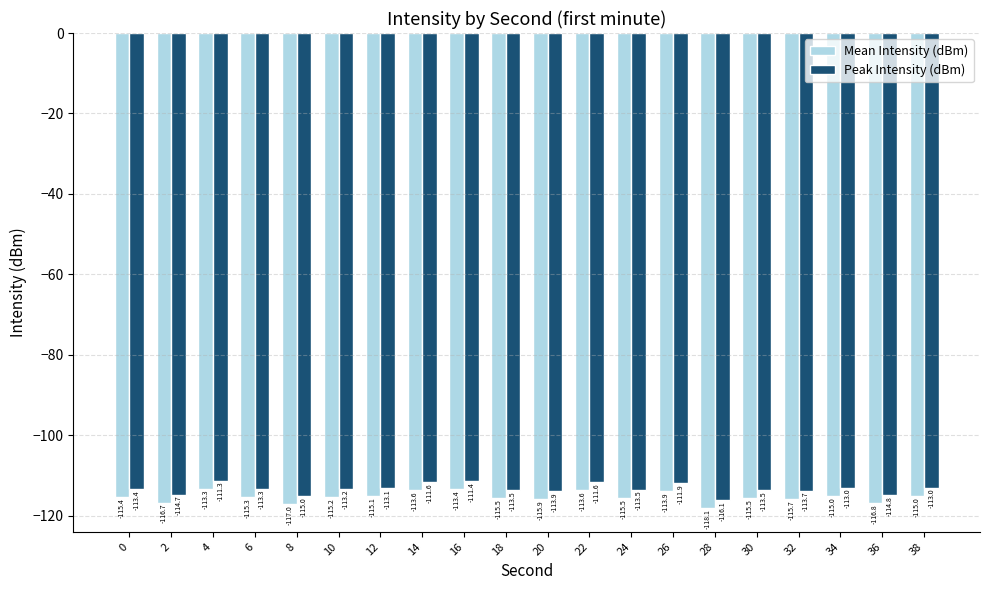

Which category has the lowest value in the Peak Intensity (dBm) series?

28